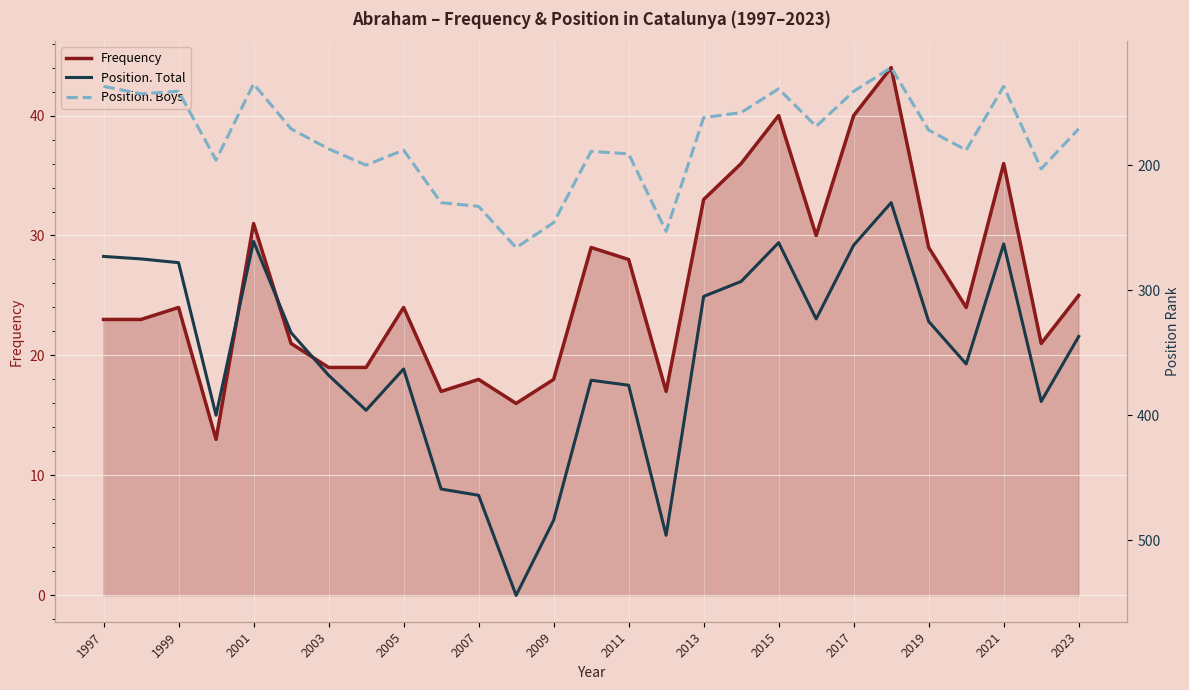

How many data points does each series have?

27